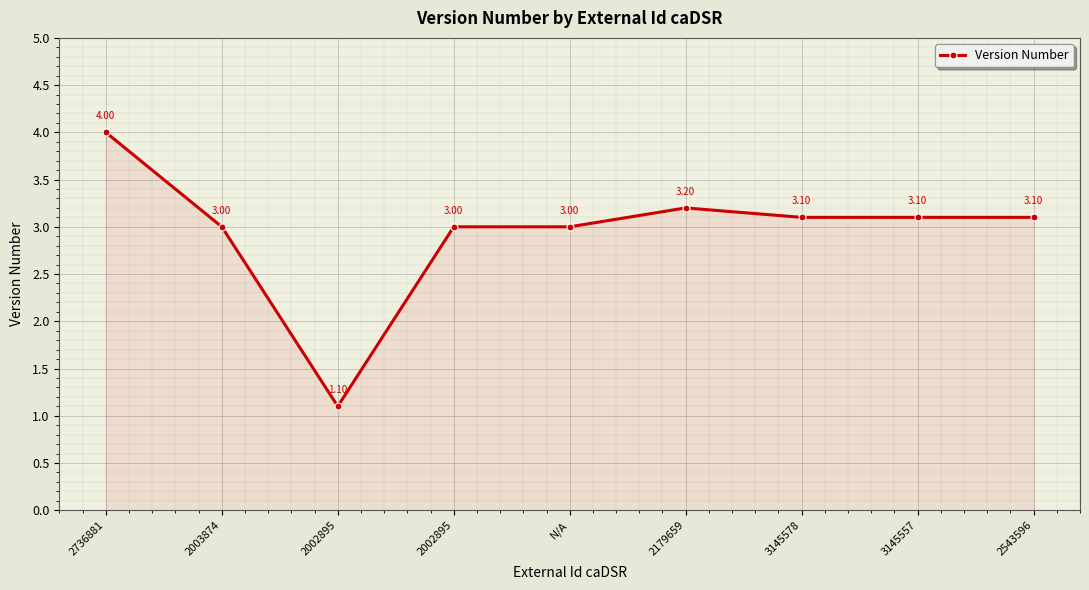

At which label is the value closest to 2?

2002895